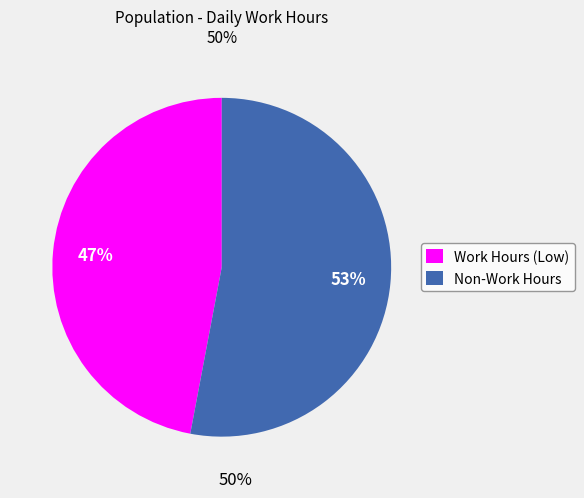

Combined, do Non-Work Hours and Work Hours (Low) account for over 50%?

Yes